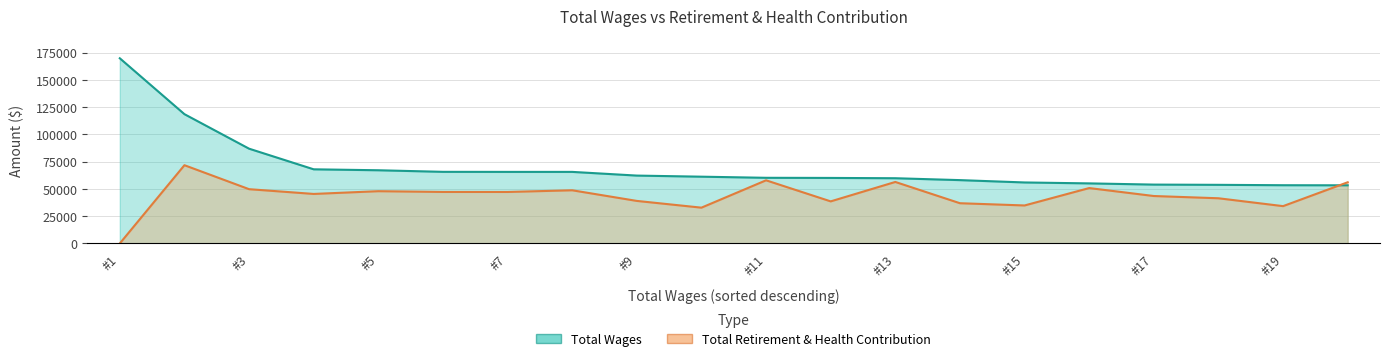

Where is the first local minimum for Total Retirement & Health Contribution?

67957